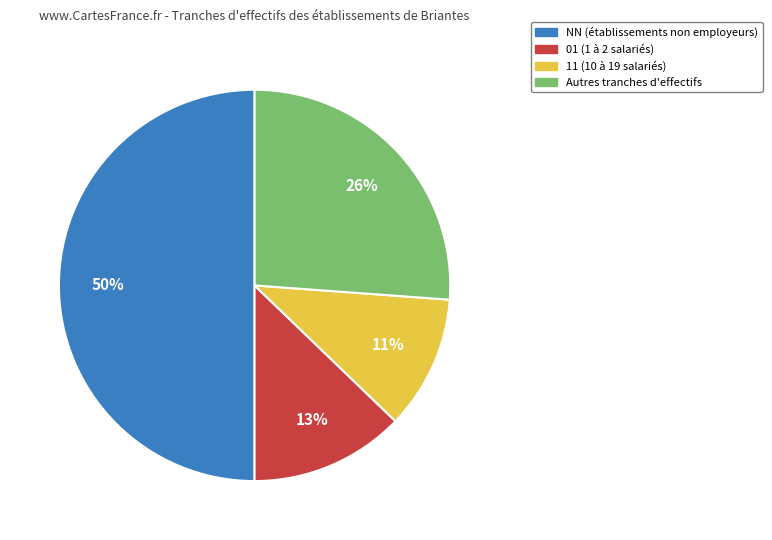

Count the number of slices in the pie.

4